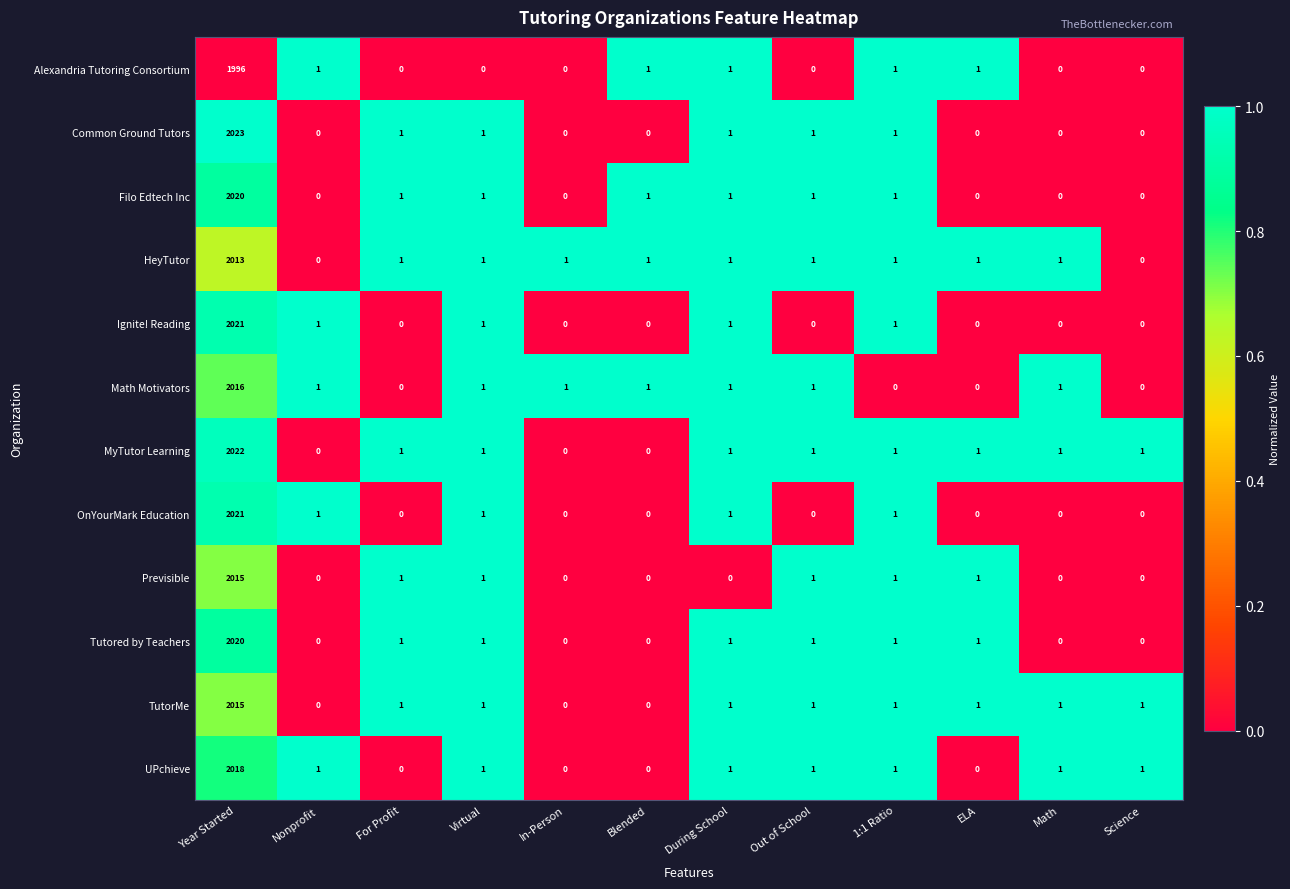

What is the total value across all series at During School?

11